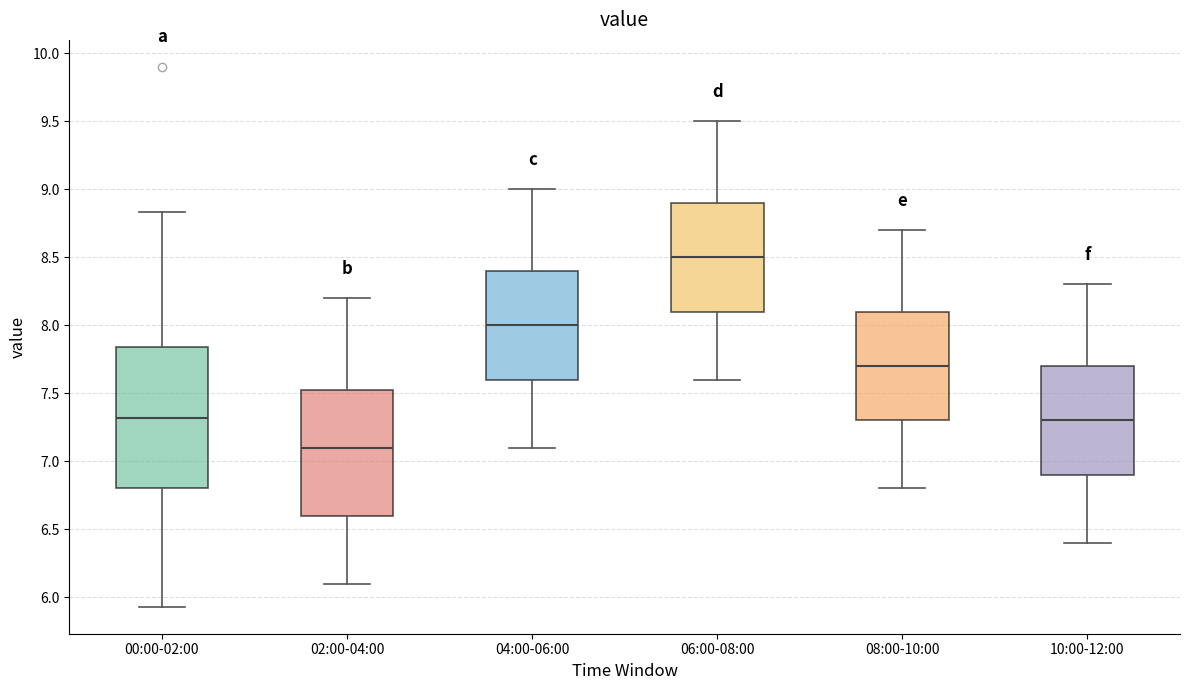

Reading left to right, transcribe this box plot: for each box, give where its median line is, the range the box spans, and where its two whiskers end, as read against the y-axis. The values are not printed on the chart, so give them approximately, as read against the axis.

00:00-02:00: median 7.30, box 6.80 to 7.85, whiskers 5.95 to 8.85
02:00-04:00: median 7.10, box 6.60 to 7.55, whiskers 6.10 to 8.20
04:00-06:00: median 8.00, box 7.60 to 8.40, whiskers 7.10 to 9.00
06:00-08:00: median 8.50, box 8.10 to 8.90, whiskers 7.60 to 9.50
08:00-10:00: median 7.70, box 7.30 to 8.10, whiskers 6.80 to 8.70
10:00-12:00: median 7.30, box 6.90 to 7.70, whiskers 6.40 to 8.30